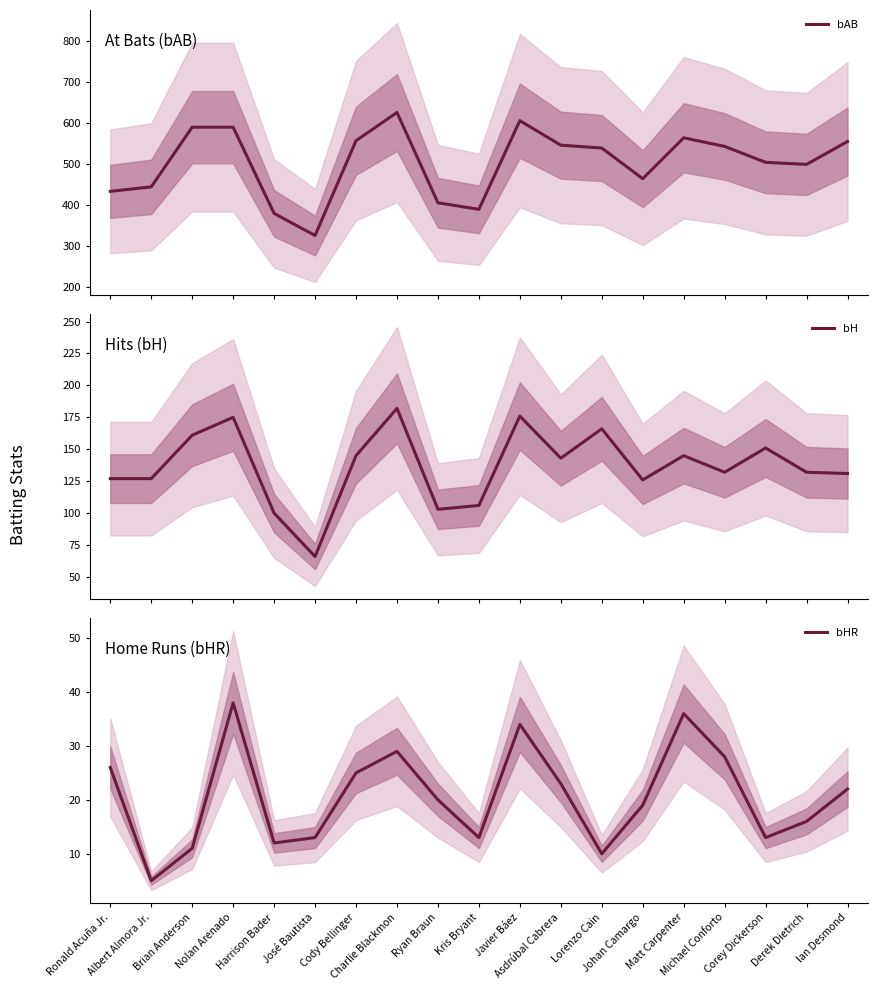

What is the sum of the bH values at Harrison Bader and Ronald Acuña Jr.?

227